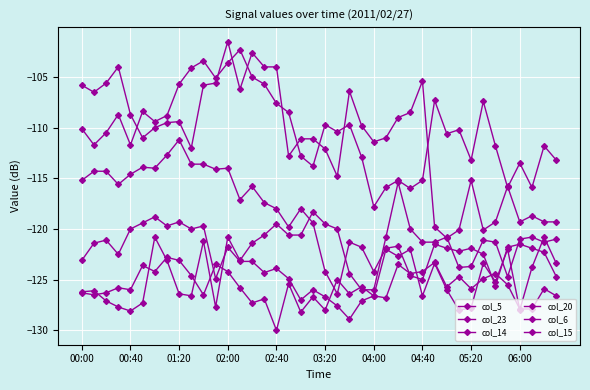

Which series has the widest spread of values?

col_6